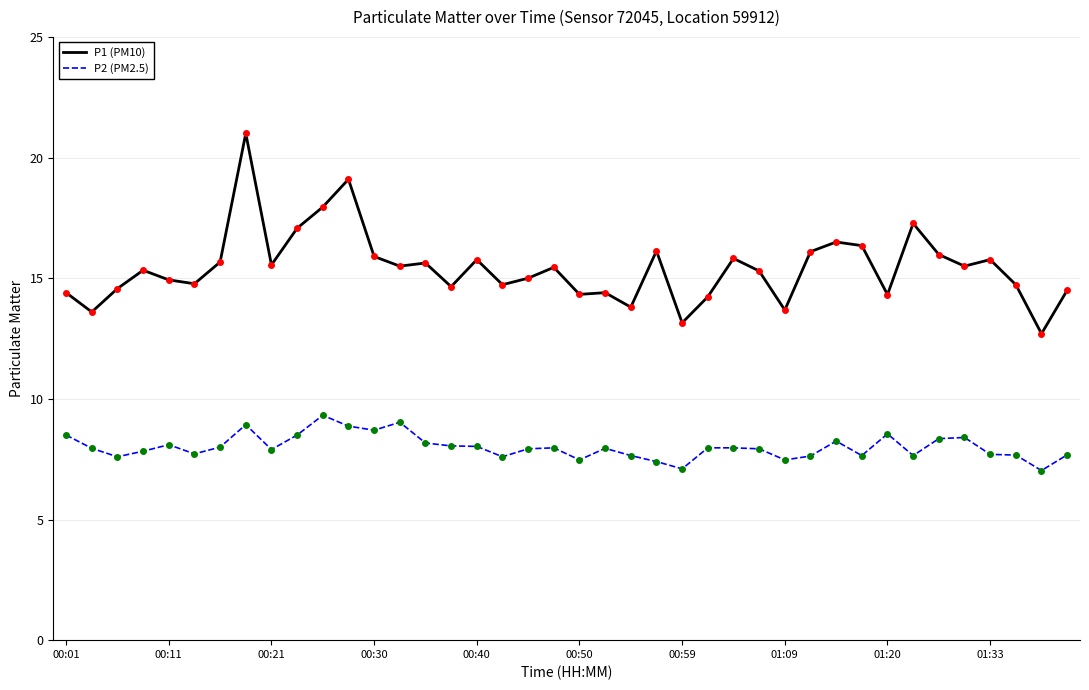

True or false: P2 (PM2.5) and P1 (PM10) cross at least once.

False